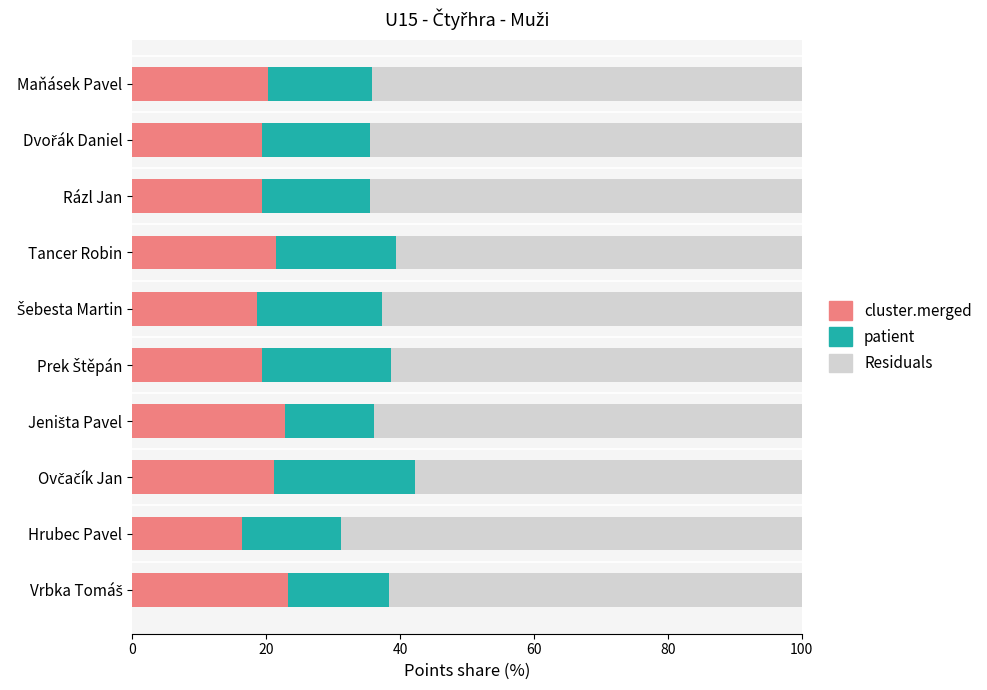

What is the sum of all cluster.merged values?

201.9